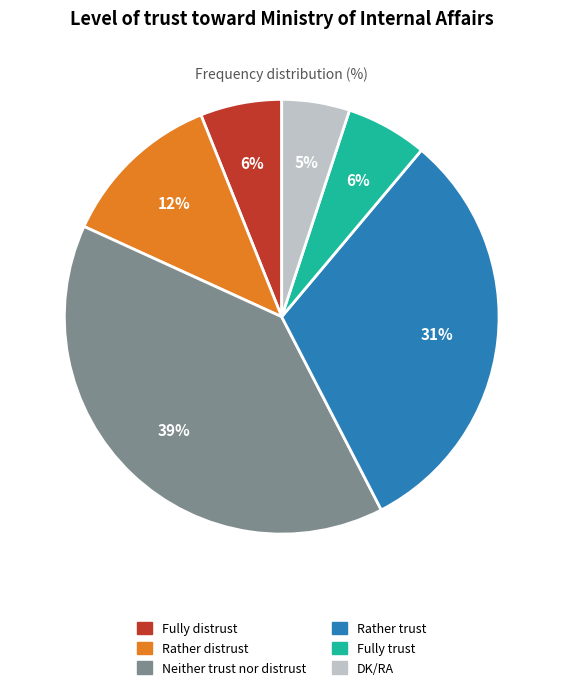

To the nearest percent, what is the average slice percentage?

17%